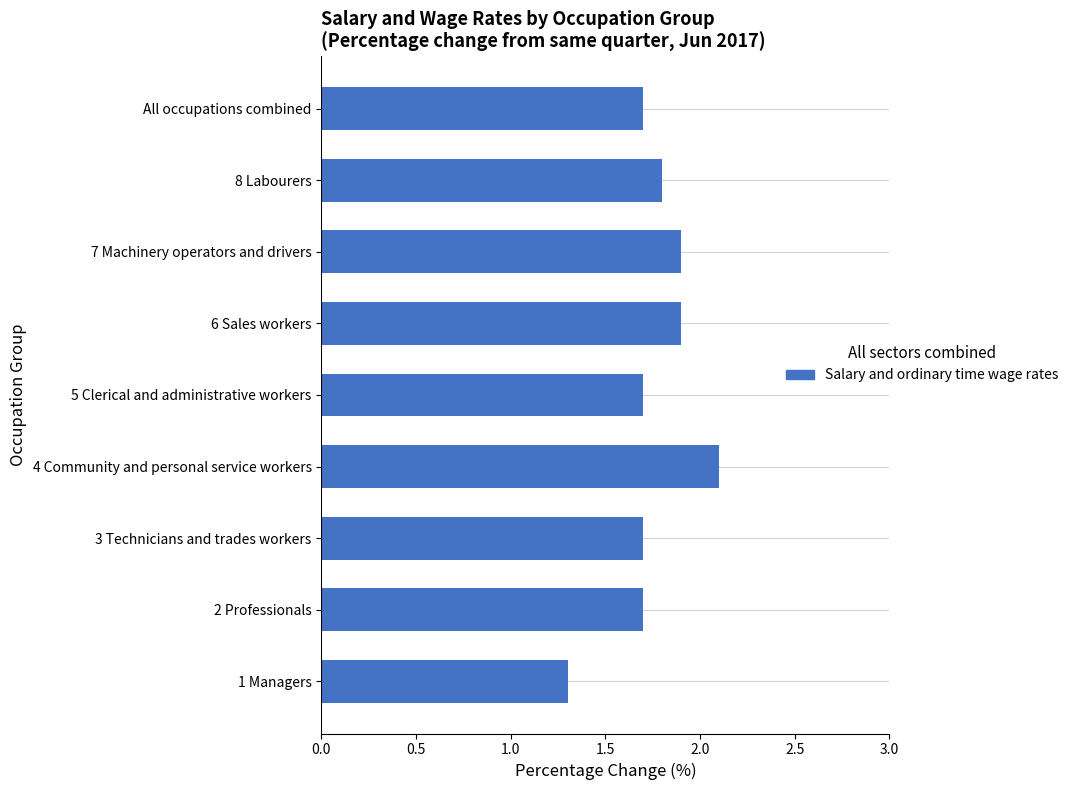

What is the difference between the maximum and minimum values?

0.8